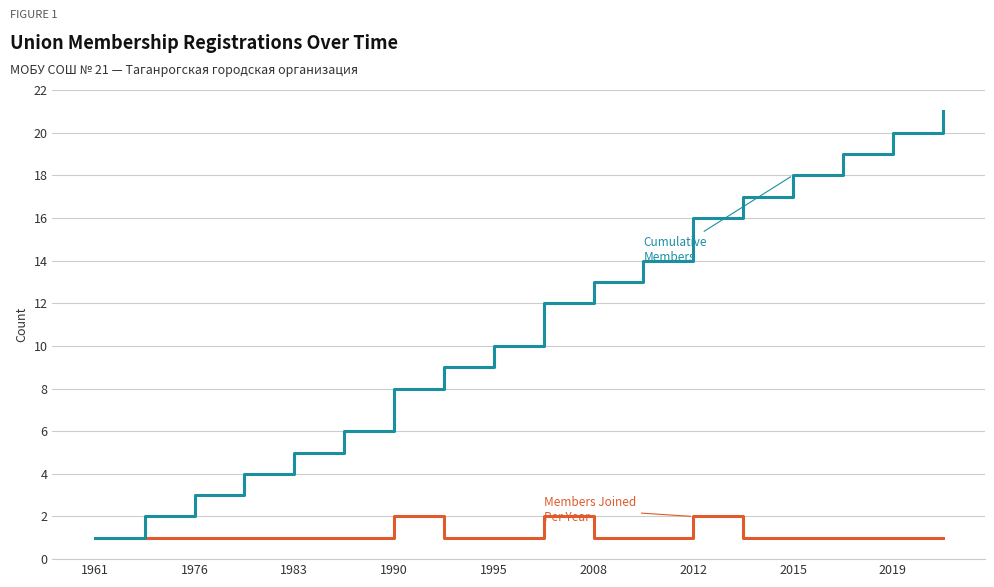

What is the maximum value shown in the chart?

21